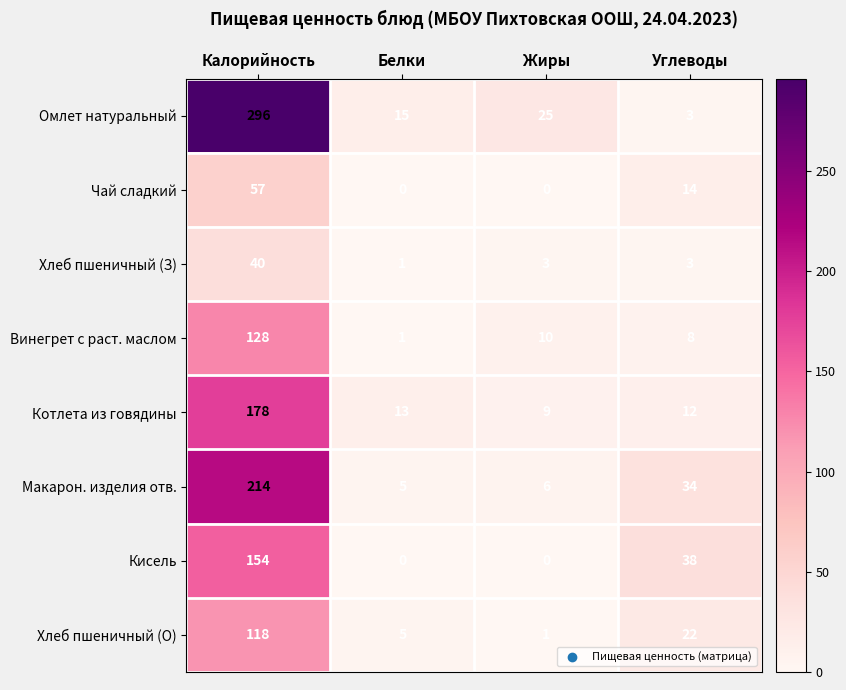

At which label does Чай сладкий first exceed 14?

Калорийность